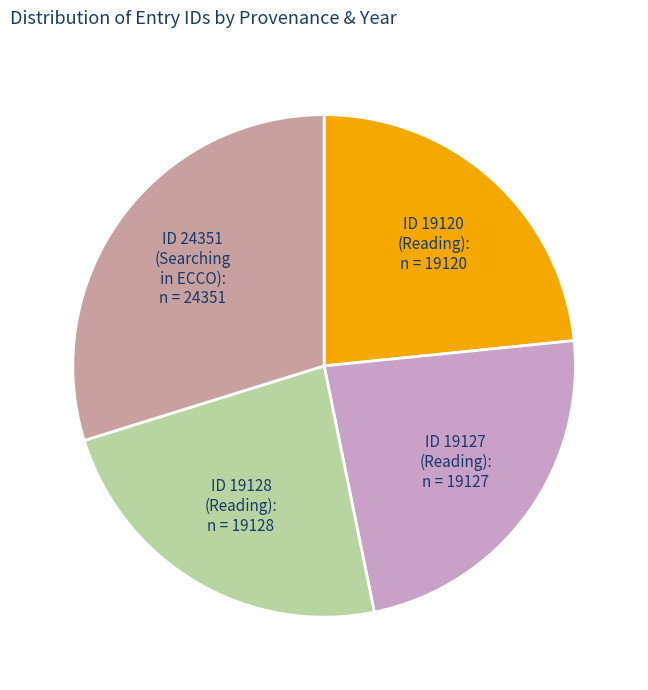

Is it true that ID 19128 (Reading): n = 19128 is 11% of the pie?

False